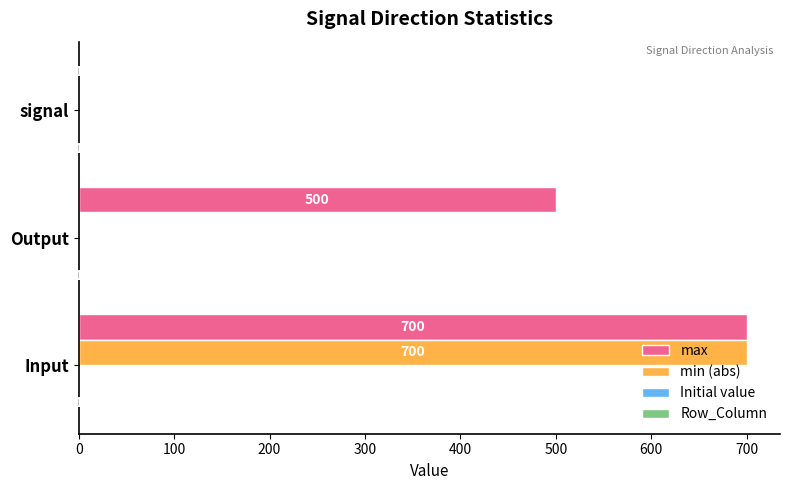

Which series has the largest total across all categories?

max